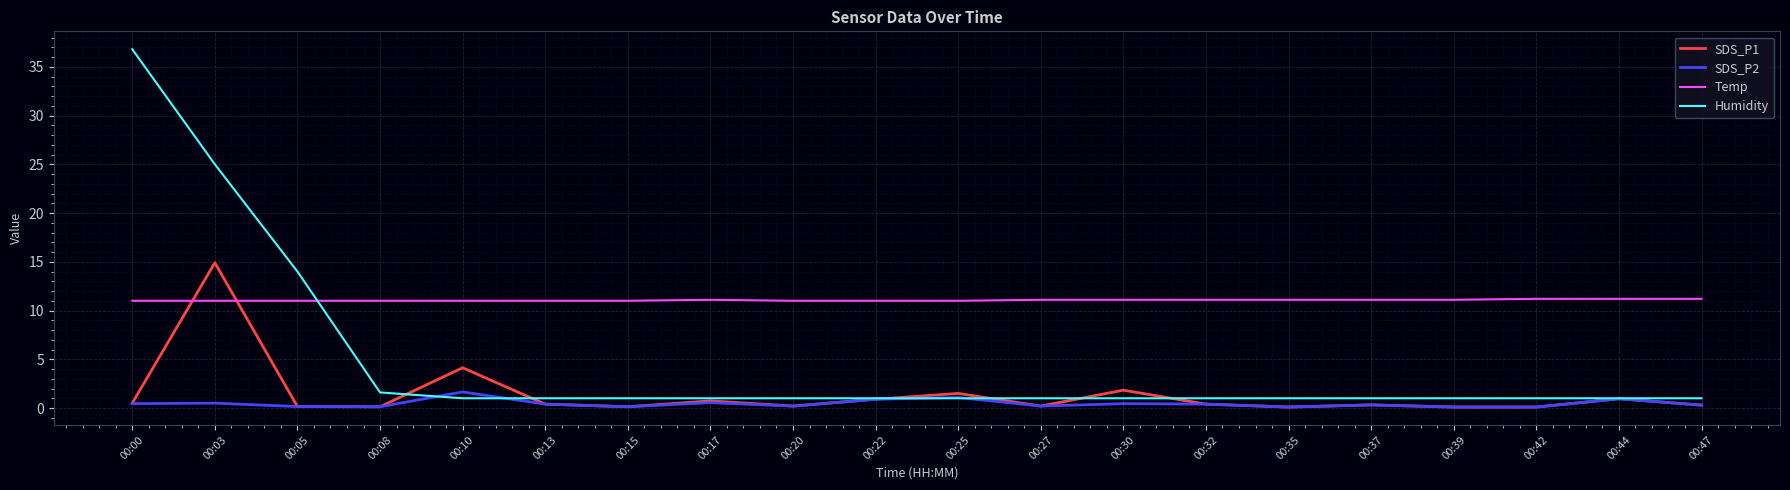

True or false: SDS_P1 and Temp intersect in this chart.

True